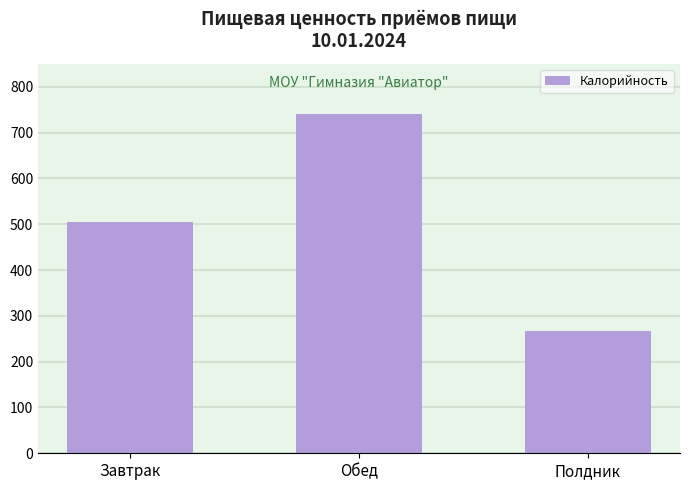

True or false: the data shows 677.8 at Завтрак.

False